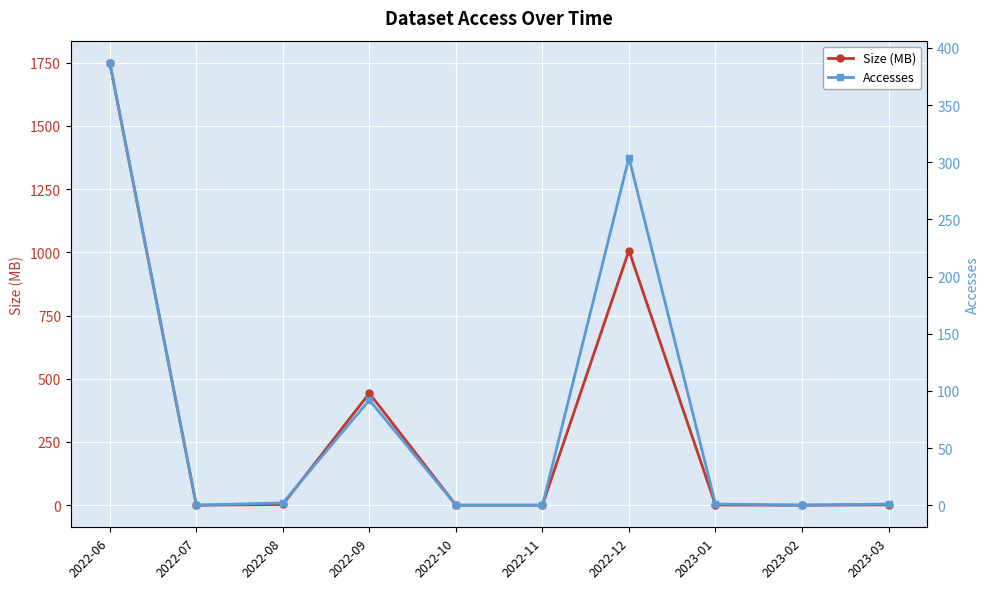

How many intersections are there between Size (MB) and Accesses?

1